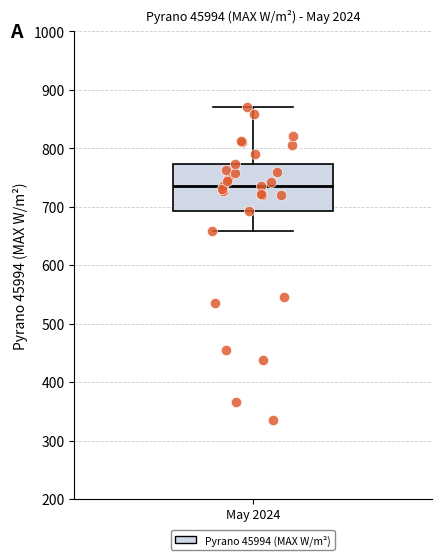

Read this box plot against the y-axis: the position of the median line, the range covered by the box, and the ends of both whiskers. The values are not printed on the chart, so give them approximately, as read against the axis.

median 740, box 690 to 770, whiskers 660 to 870